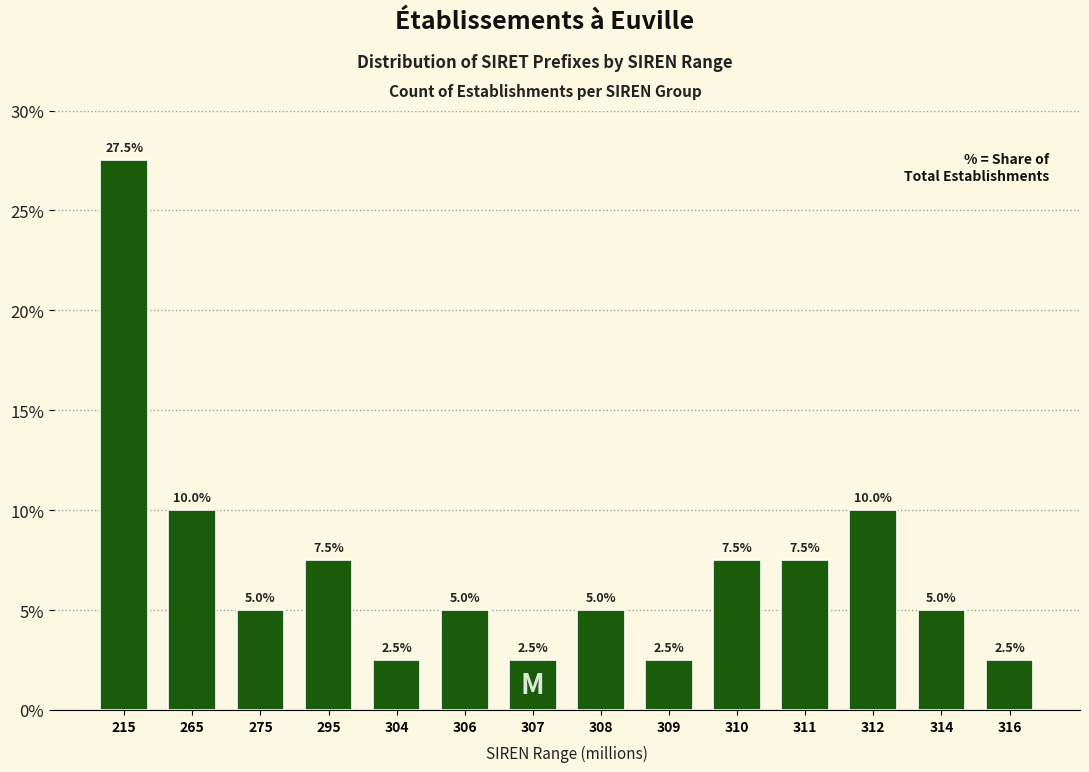

Reading left to right, what are all the values shown in this chart?

27.5	10.0	5.0	7.5	2.5	5.0	2.5	5.0	2.5	7.5	7.5	10.0	5.0	2.5